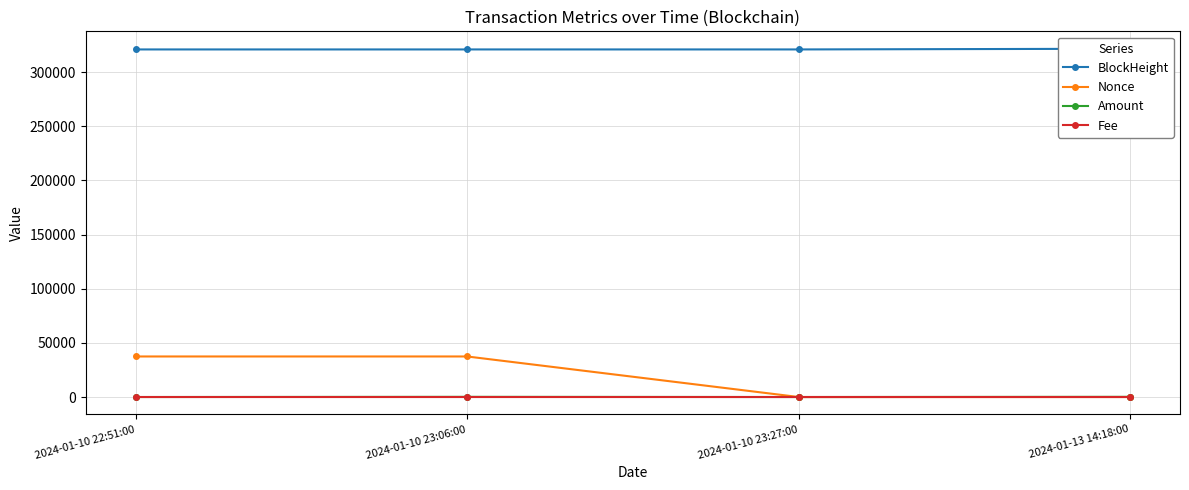

What is the average value of the BlockHeight series?

320998.2